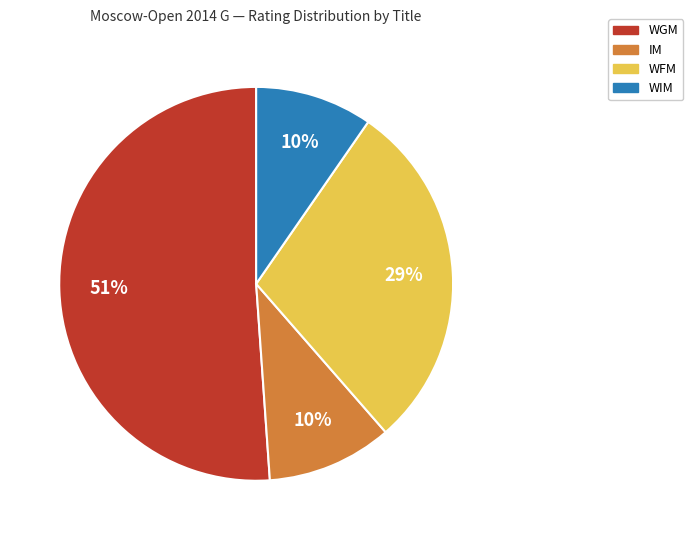

To the nearest percent, what is the average slice percentage?

25%